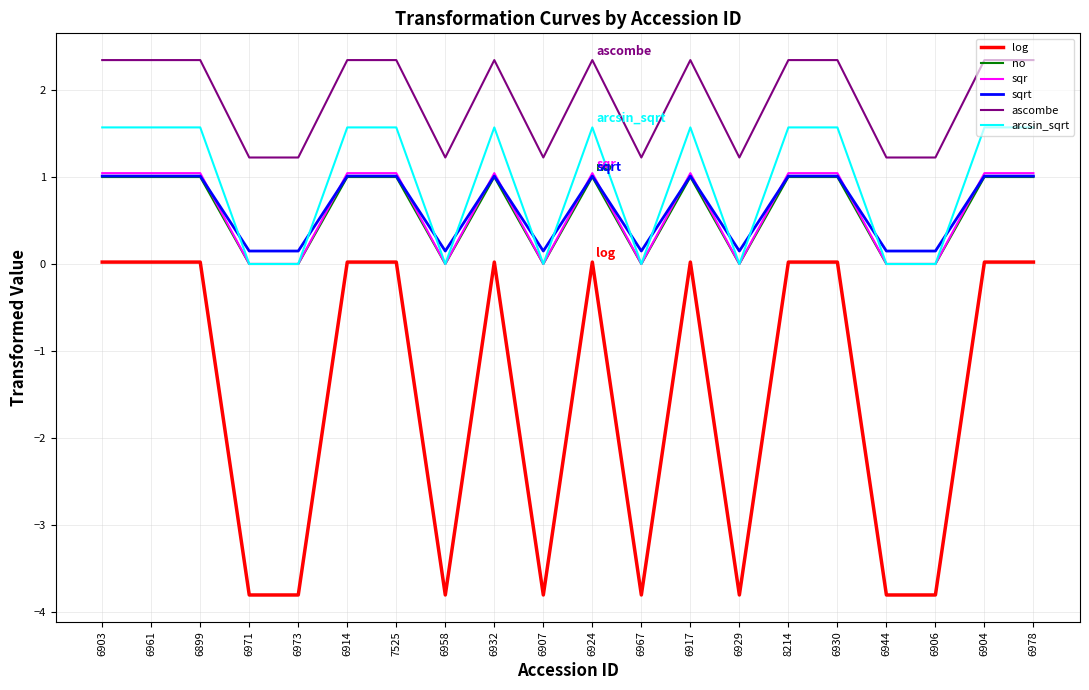

Which series has the largest total across all categories?

ascombe